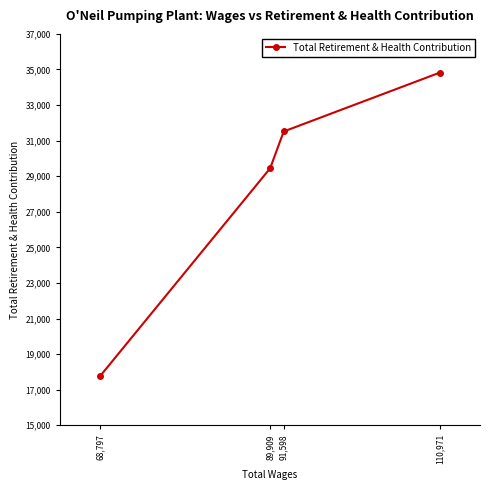

What is the average value?

28386